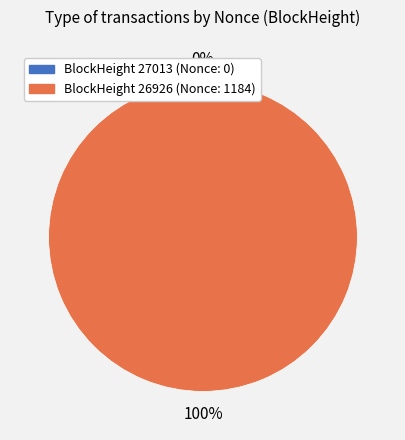

To the nearest percent, what is the difference between the largest and smallest slice percentages?

100%